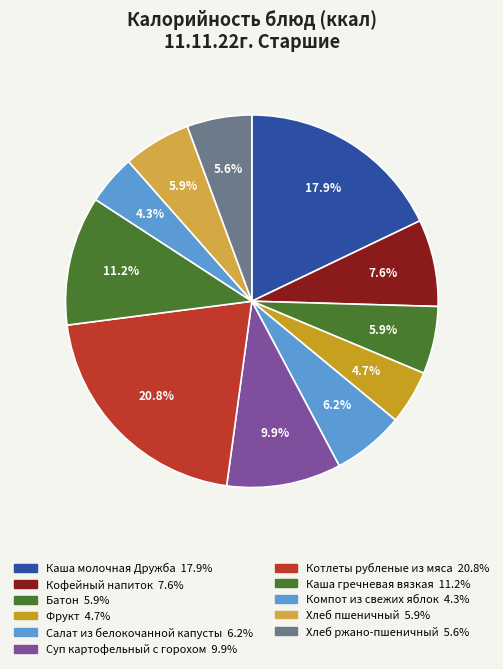

Count the number of slices in the pie.

11